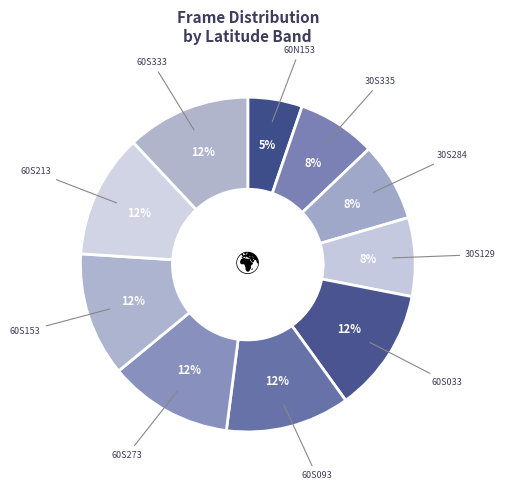

How many slices are in this pie chart?

10